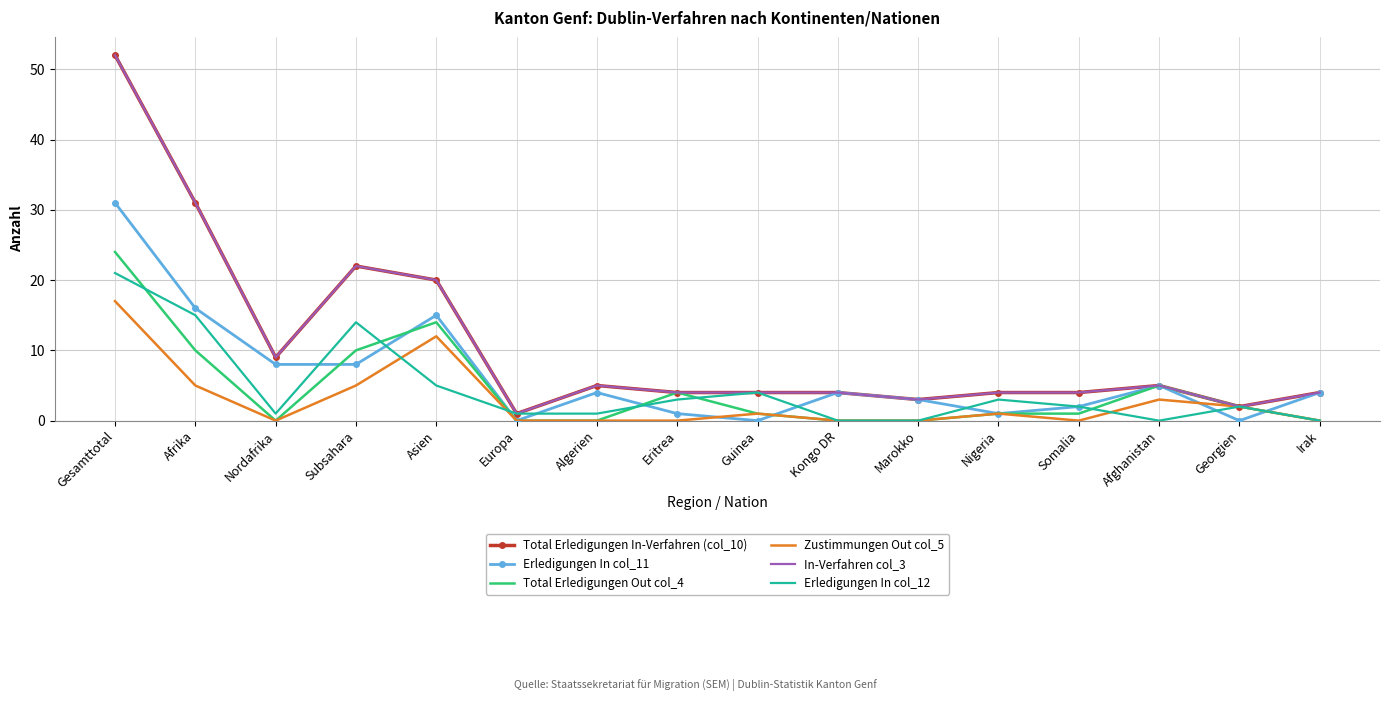

True or false: Total Erledigungen Out col_4 and Zustimmungen Out col_5 cross at least once.

False